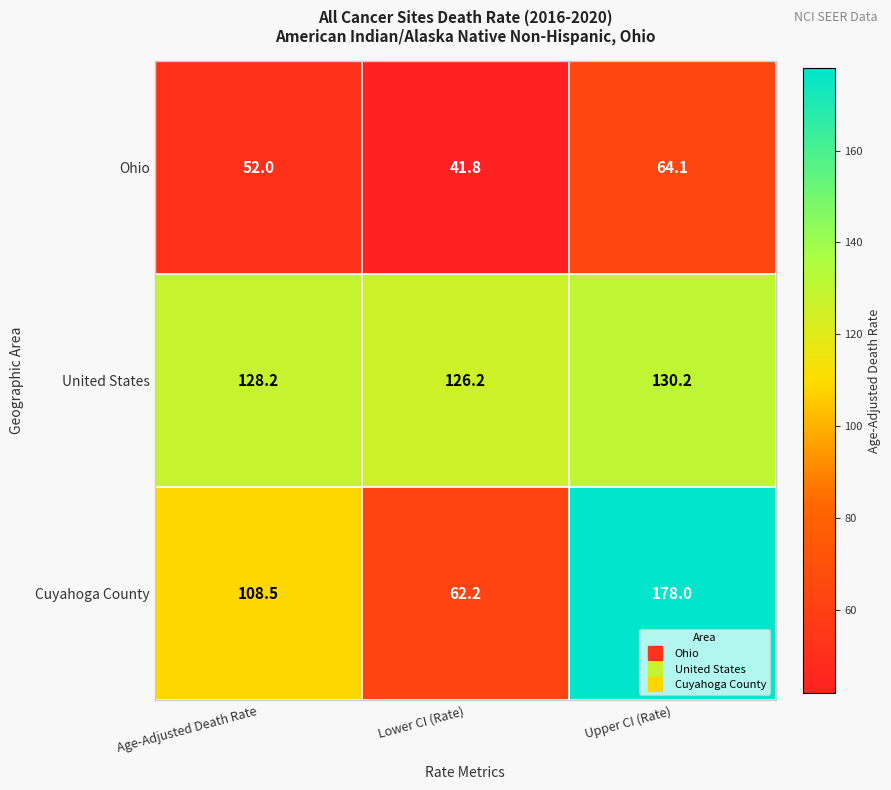

What is the total value across all series at Age-Adjusted Death Rate?

288.7